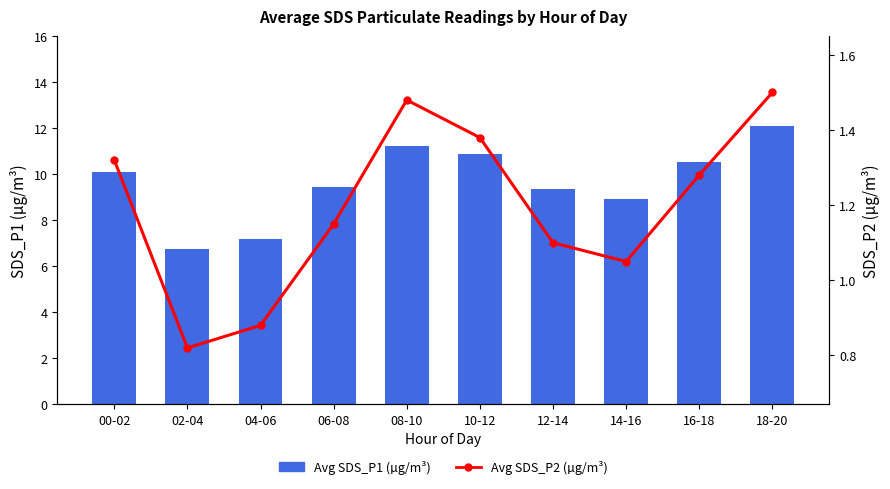

Reading left to right, transcribe all the data shown in this chart.

Avg SDS_P1 (µg/m³): 10.1	6.8	7.2	9.4	11.2	10.9	9.3	8.9	10.6	12.1
Avg SDS_P2 (µg/m³): 1.3	0.8	0.9	1.1	1.5	1.4	1.1	1.1	1.3	1.5